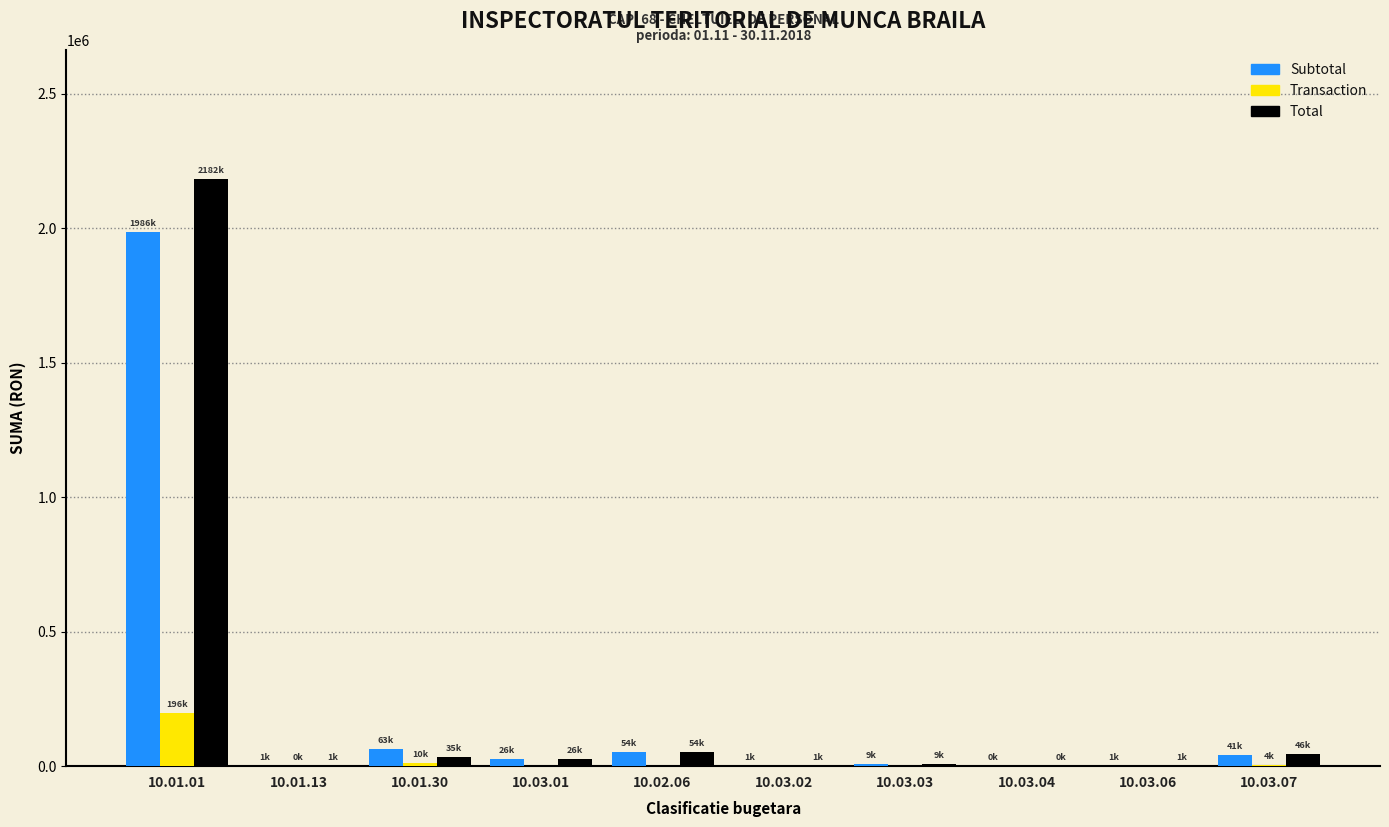

At which category is the sum across all series the highest?

10.01.01